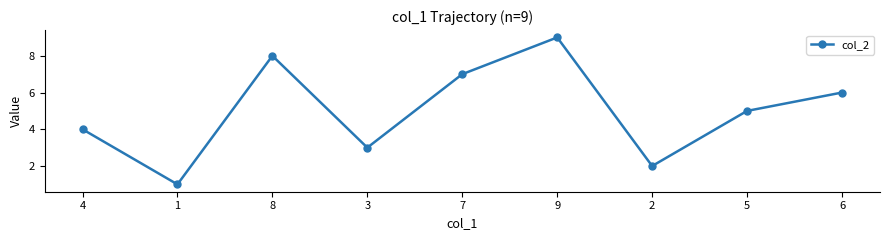

What position from the right is 3?

6